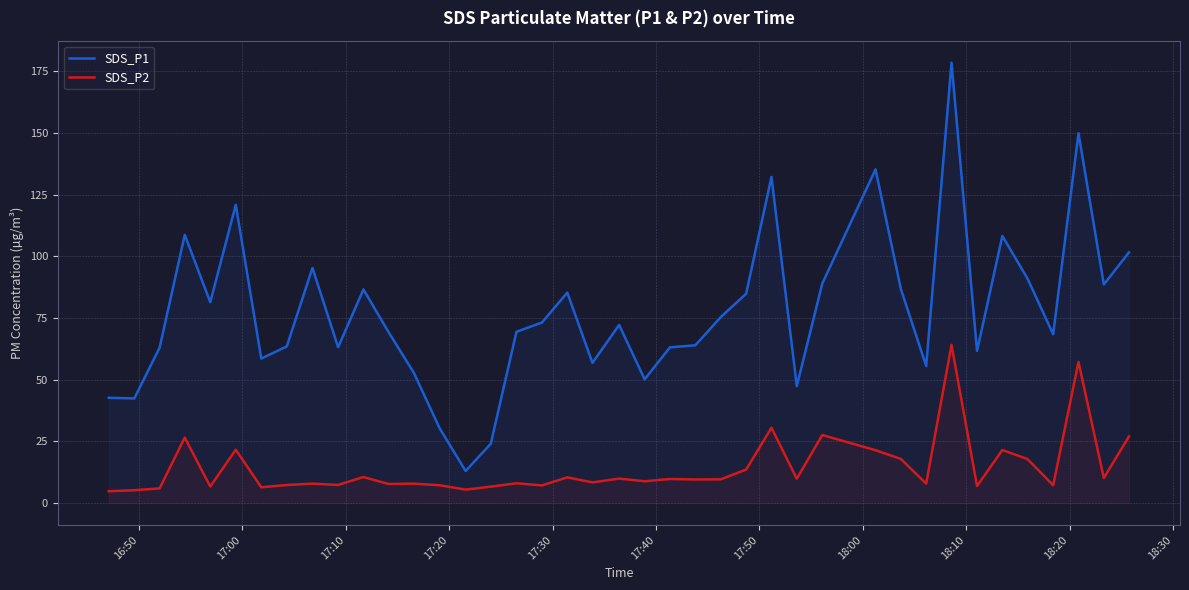

What is the smallest value displayed?

4.8